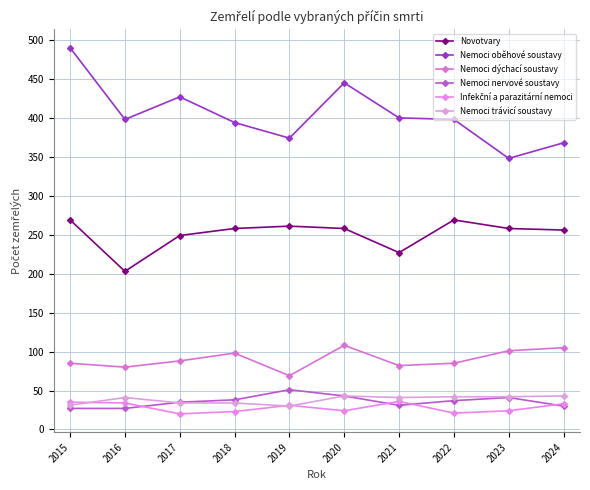

What is the difference between the highest and lowest values at 2024?

338